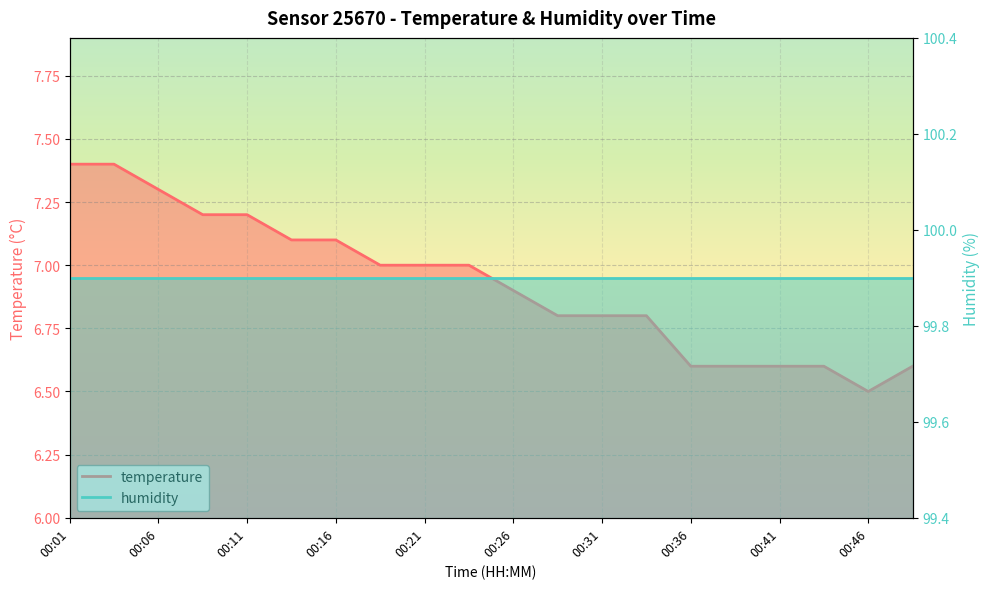

What is the value of the 8th point from the left?

7.0